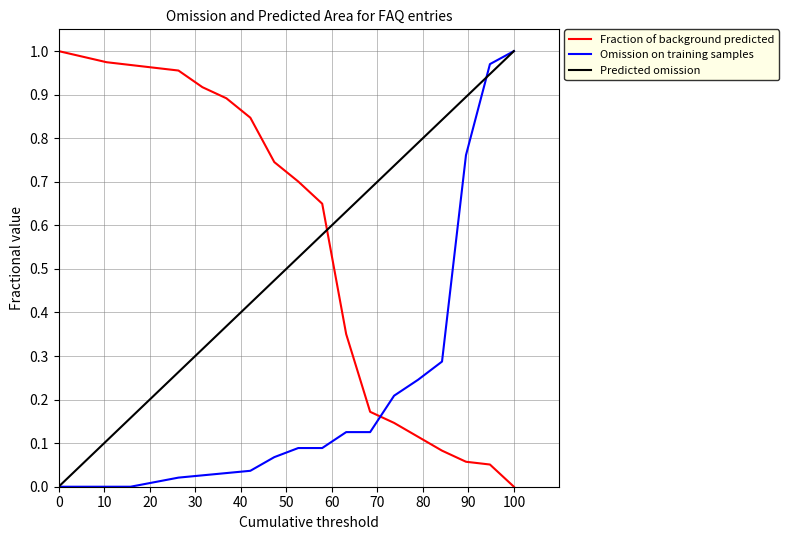

True or false: Predicted omission and Fraction of background predicted cross at least once.

True